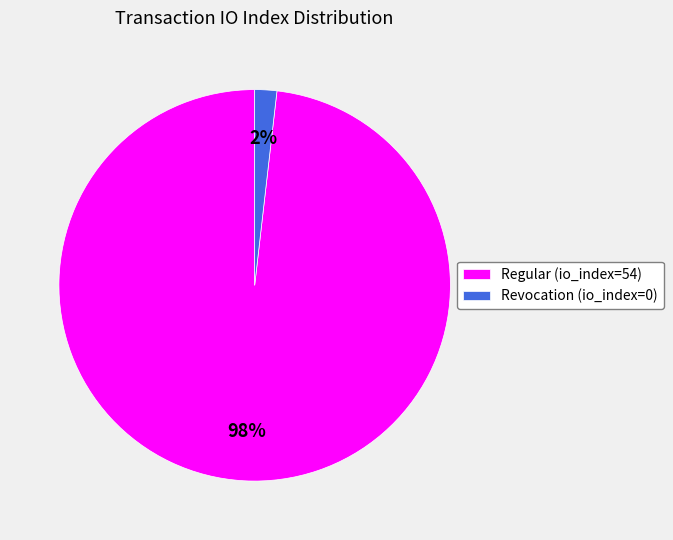

Which slice is the smallest?

Revocation